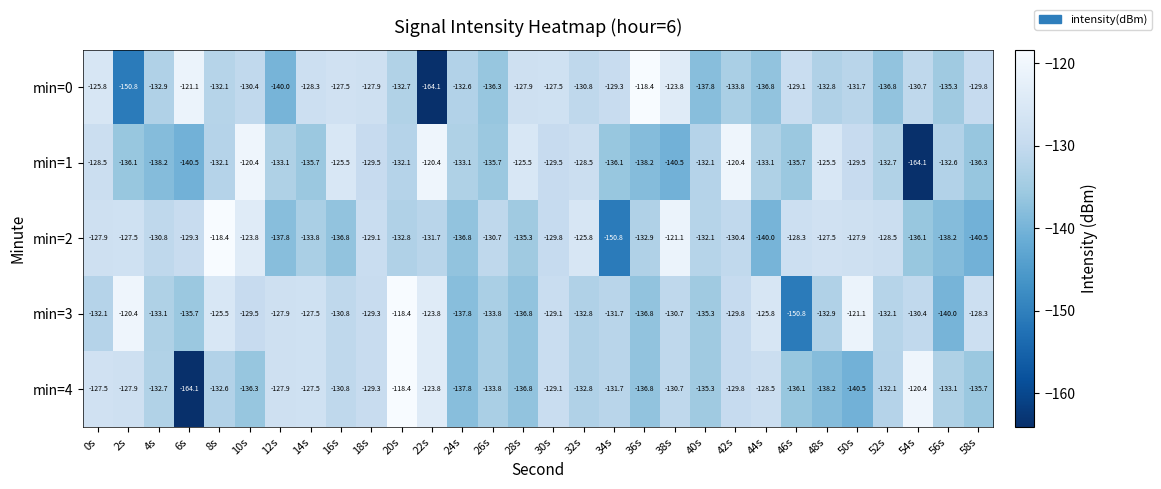

What is the difference between the highest and lowest values at 50s?

19.4